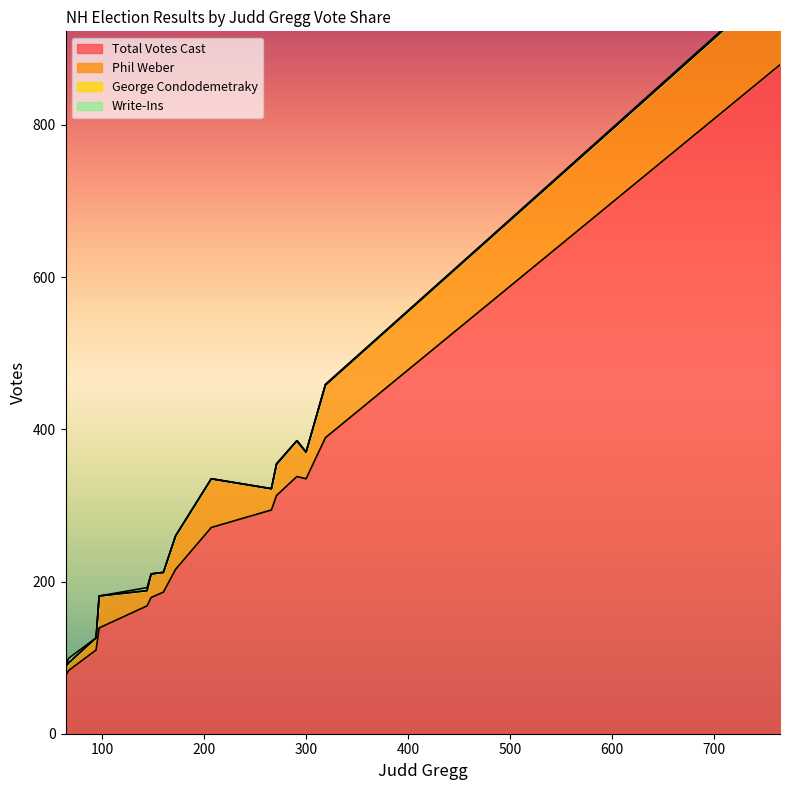

Between 266 and 160, which is larger?

266